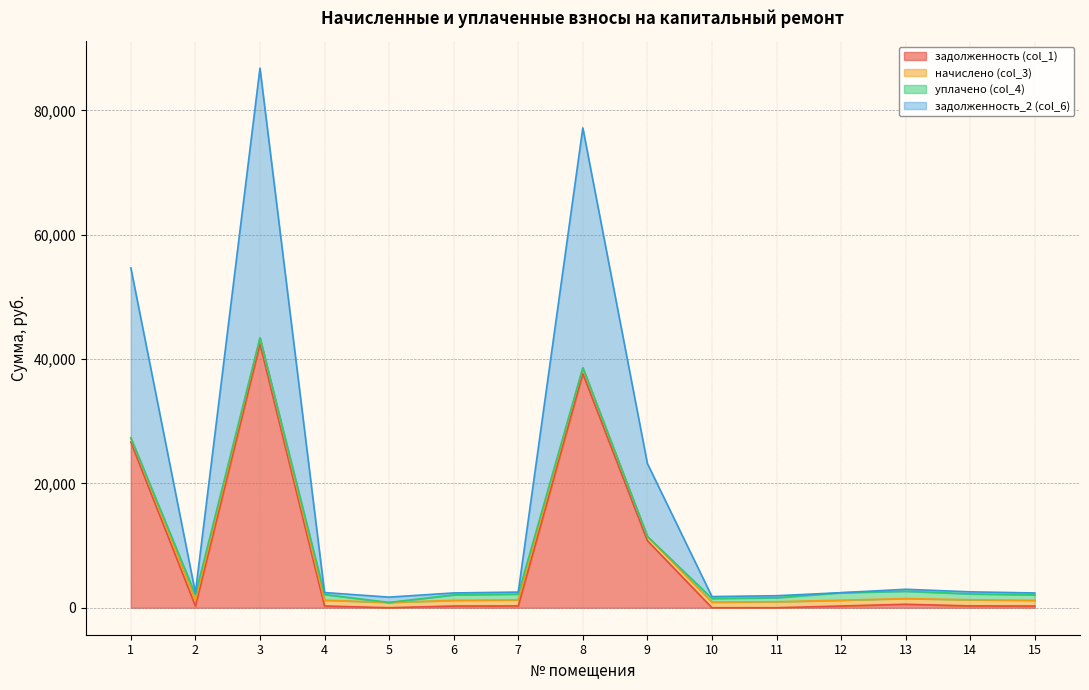

At which category is the sum across all series the highest?

3